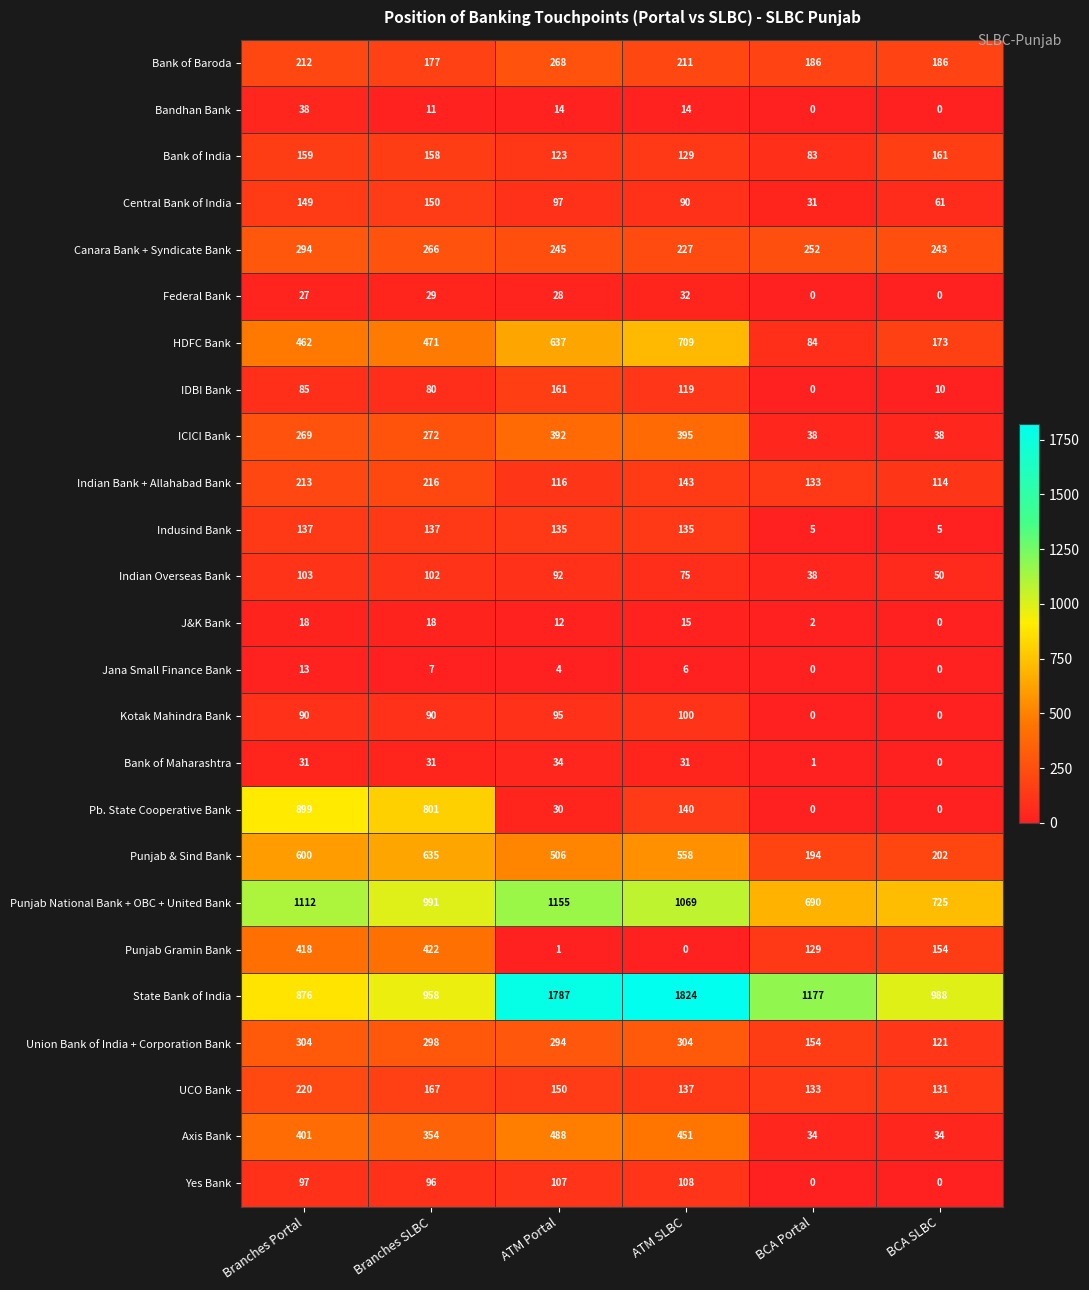

Which series has the largest total across all categories?

State Bank of India